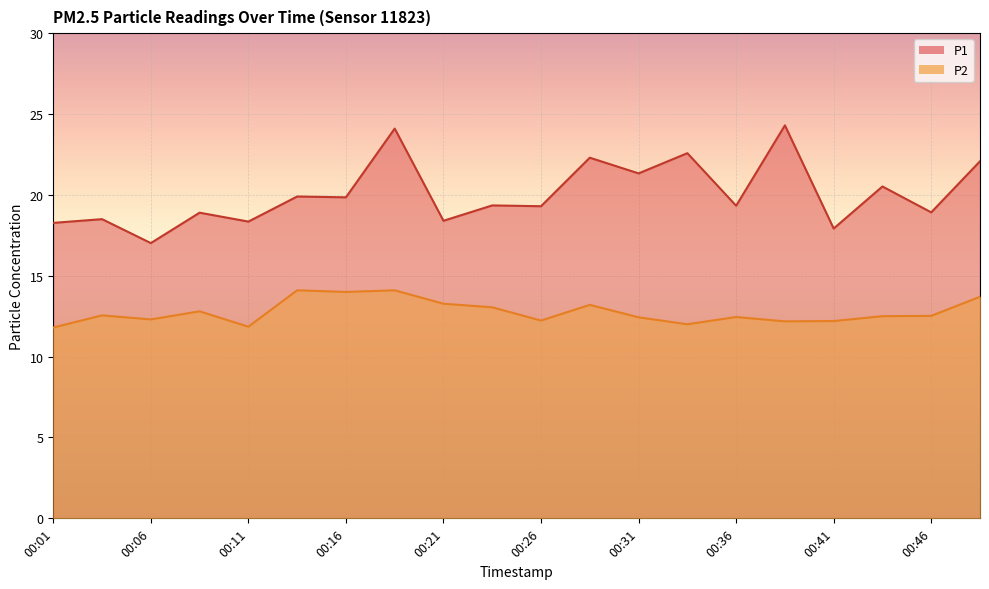

List the labels in order of P1 value, largest first.

00:38, 00:19, 00:33, 00:29, 00:49, 00:31, 00:44, 00:14, 00:16, 00:24, 00:36, 00:26, 00:46, 00:09, 00:04, 00:21, 00:11, 00:01, 00:41, 00:06